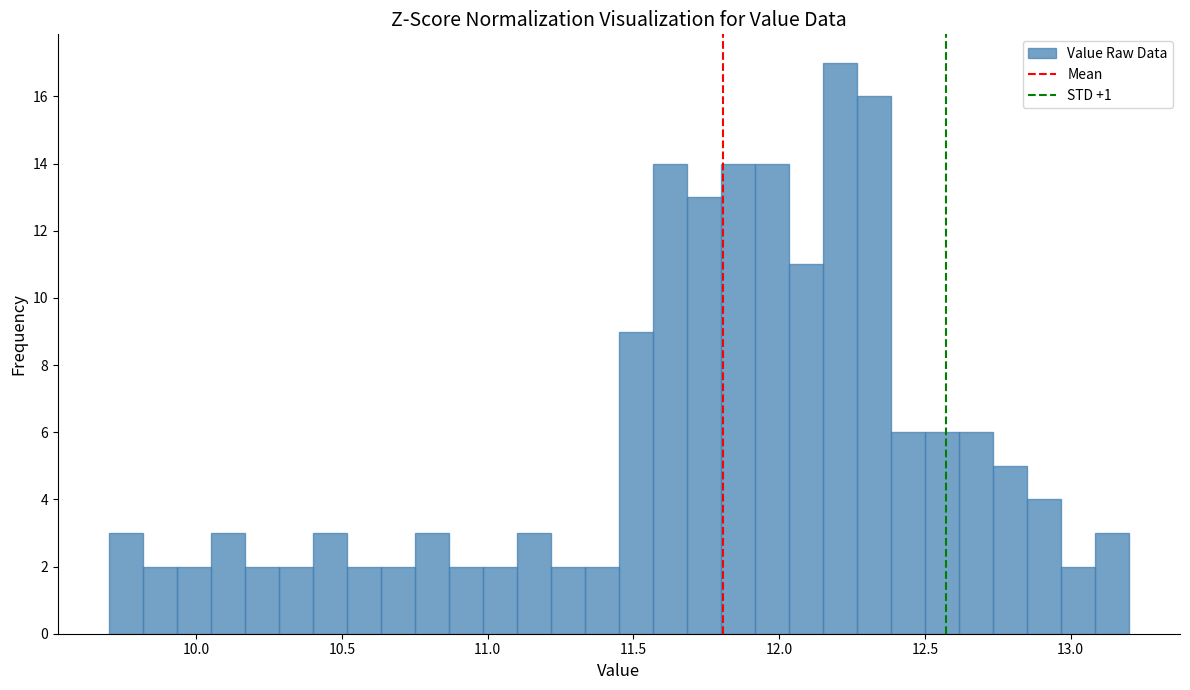

Around what value on the x-axis is the tallest bar? Give the approximate position of its centre, as read against the axis.

12.20